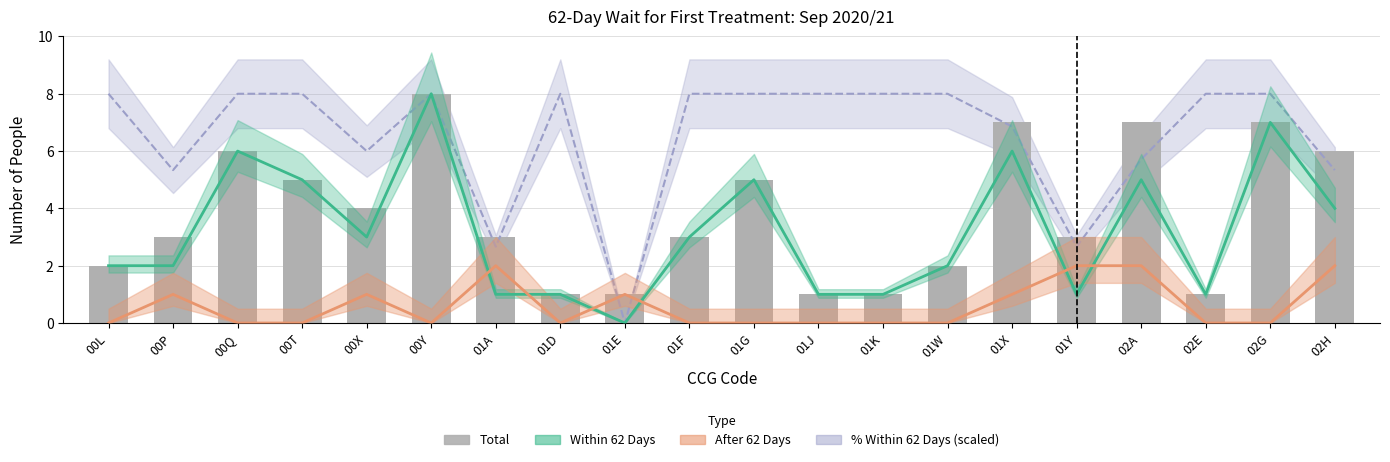

Is it true that After 62 Days equals -1.2 at 00L?

False